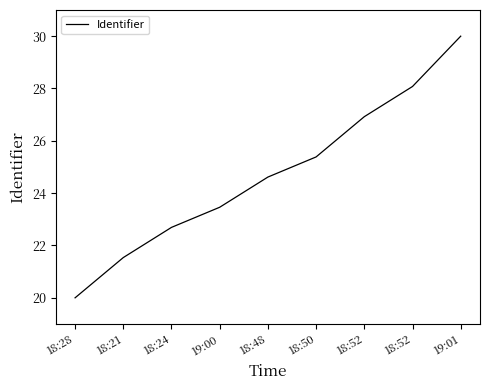

What is the average value?

24.7